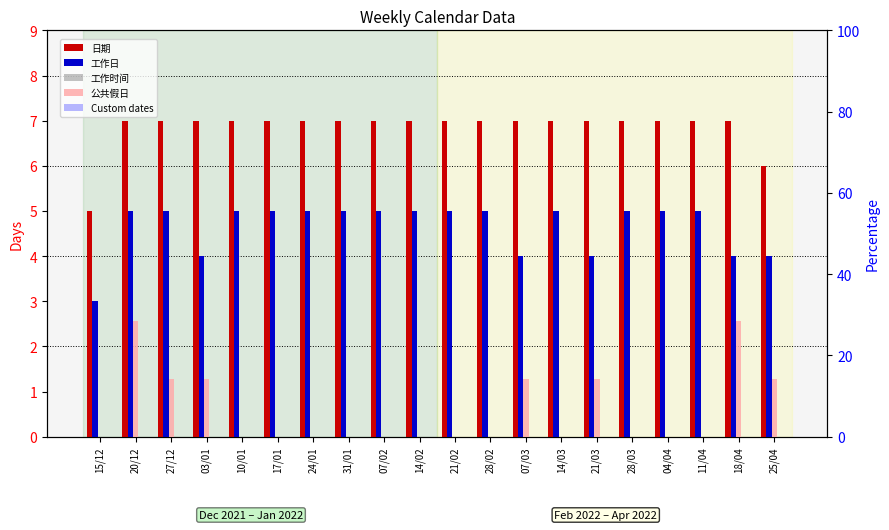

At which label is Custom dates closest to 0?

15/12